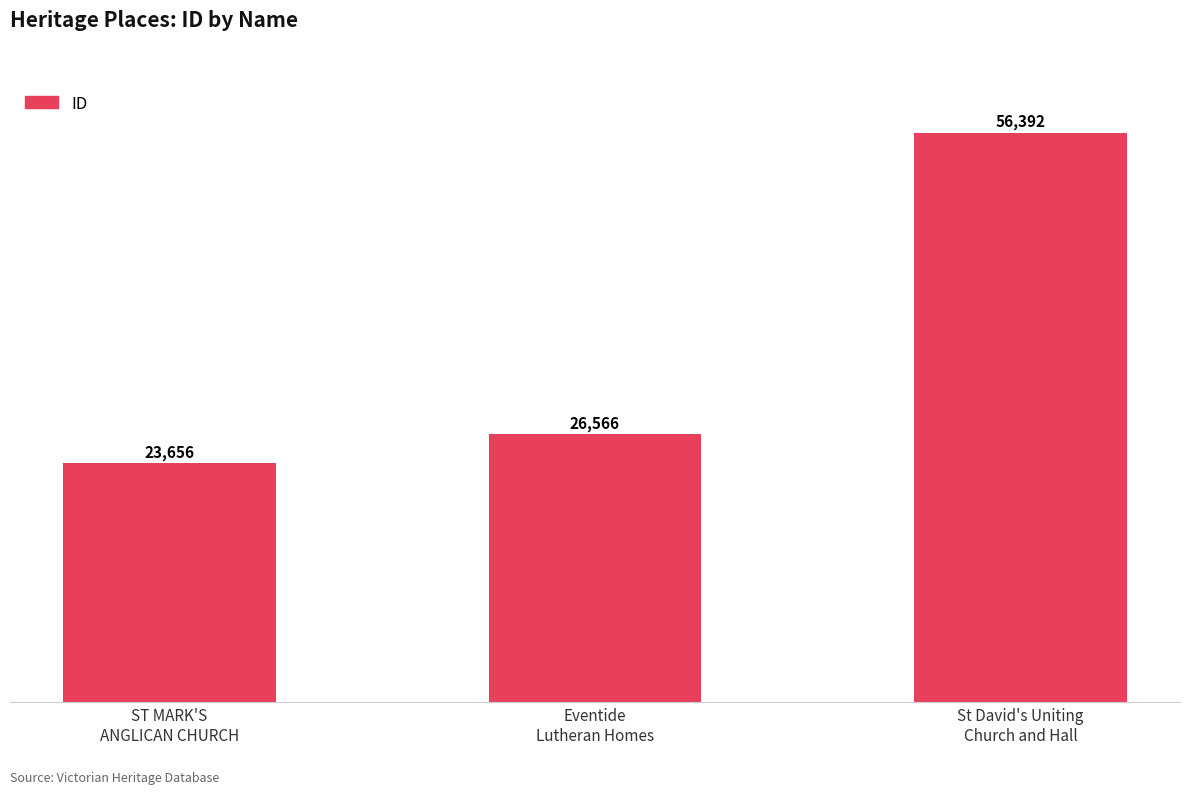

Rank the categories by value from highest to lowest.

St David's Uniting
Church and Hall, Eventide
Lutheran Homes, ST MARK'S
ANGLICAN CHURCH